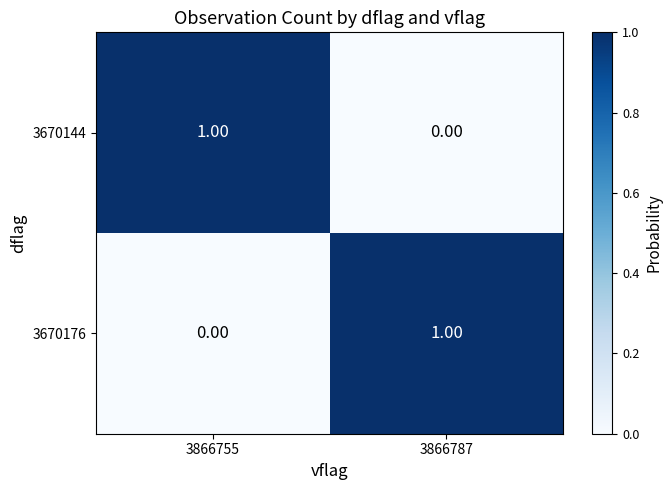

What is the total value across all series at 3866755?

1